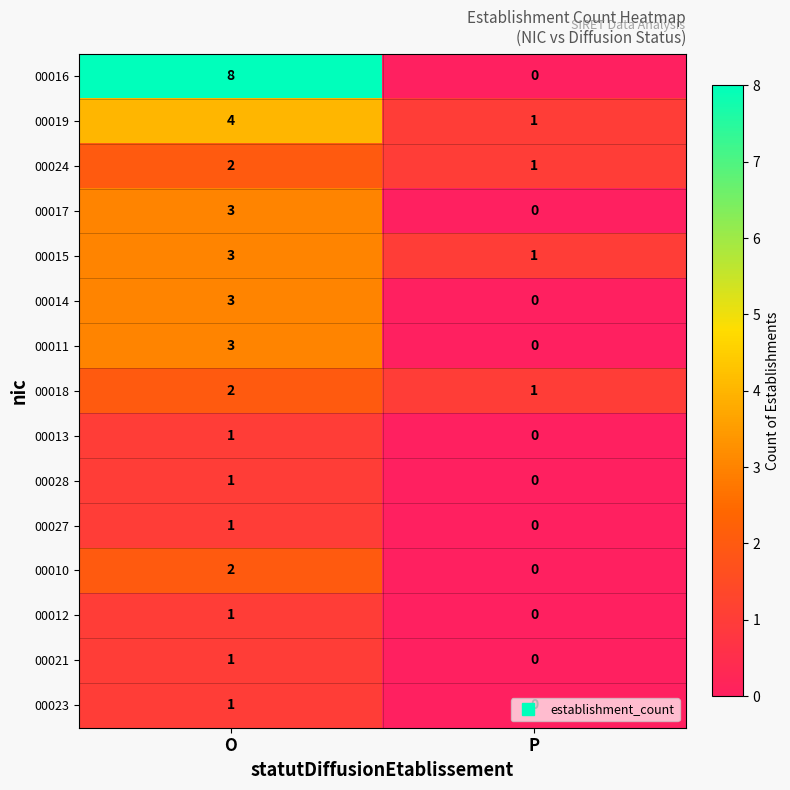

At which category does the chart reach its minimum across all series?

P